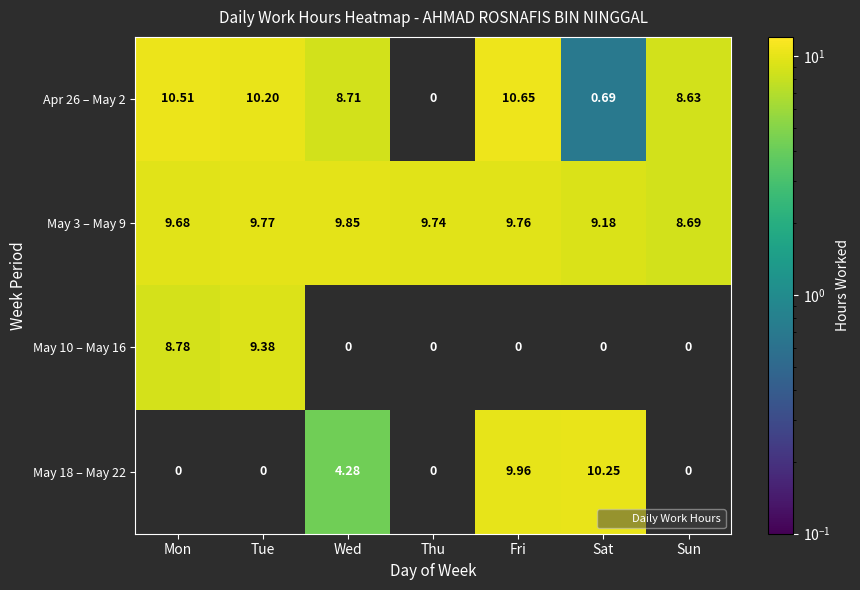

What is the difference between the Apr 26 – May 2 values at Wed and Fri?

1.9